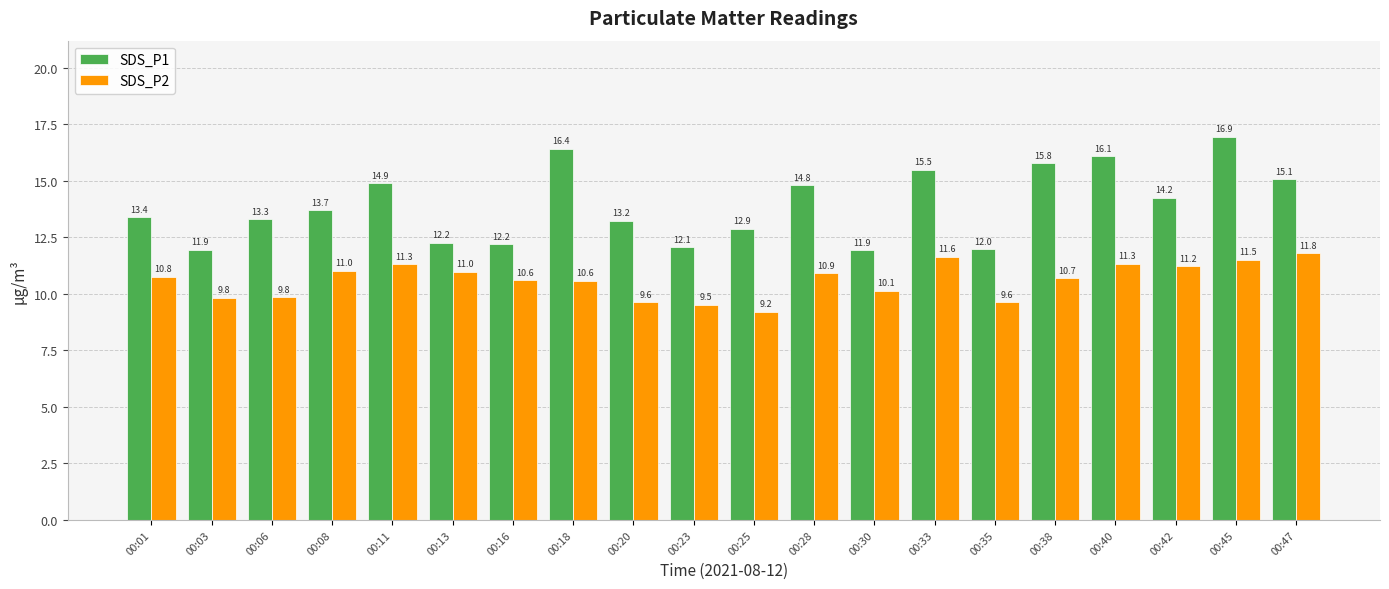

The value of SDS_P2 at 00:20 is 3.9. True or false?

False